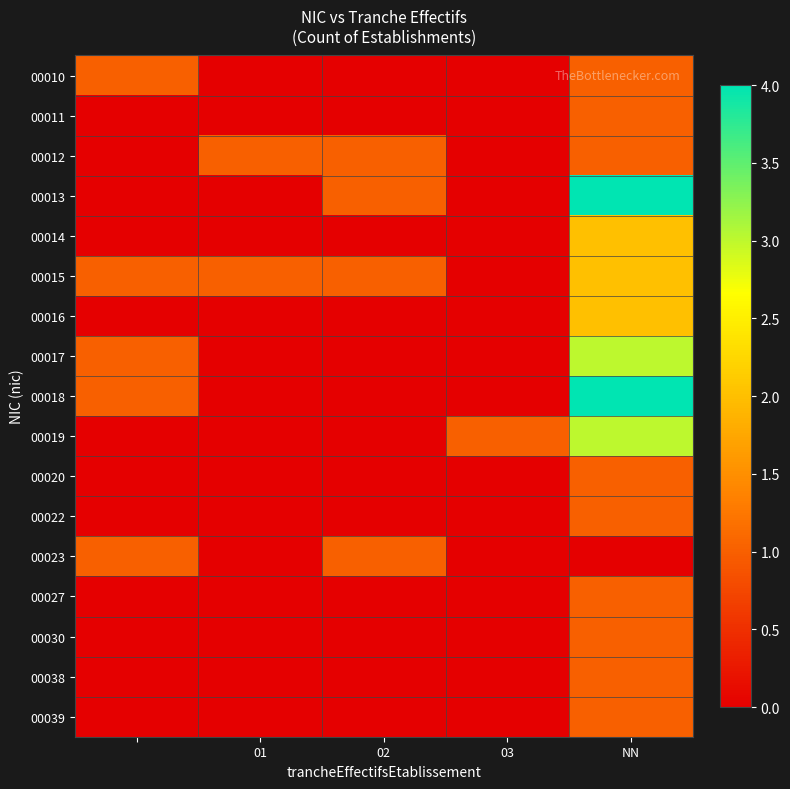

Count the number of categories in the chart.

5